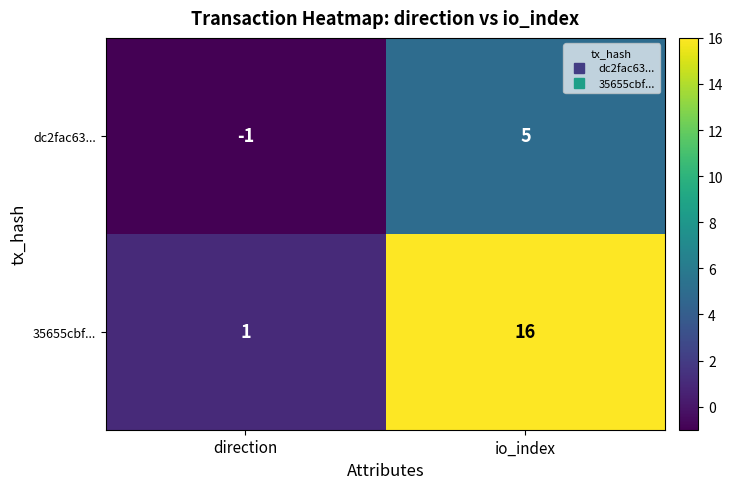

What is the sum of the 35655cbf... values at io_index and direction?

17